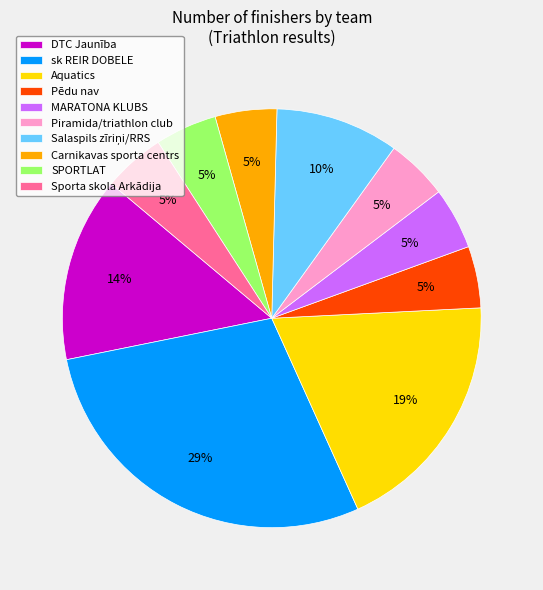

Count the number of slices in the pie.

10